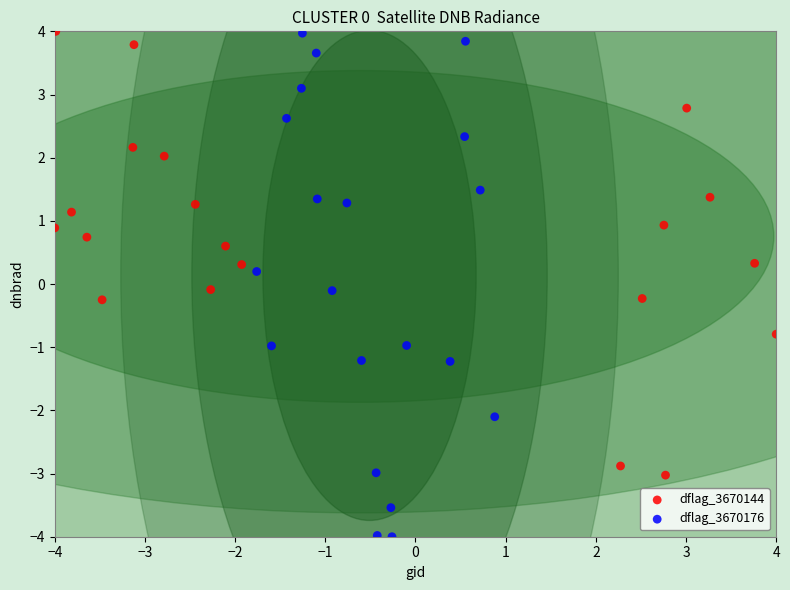

Which series contains the lowest Y value?

dflag_3670176